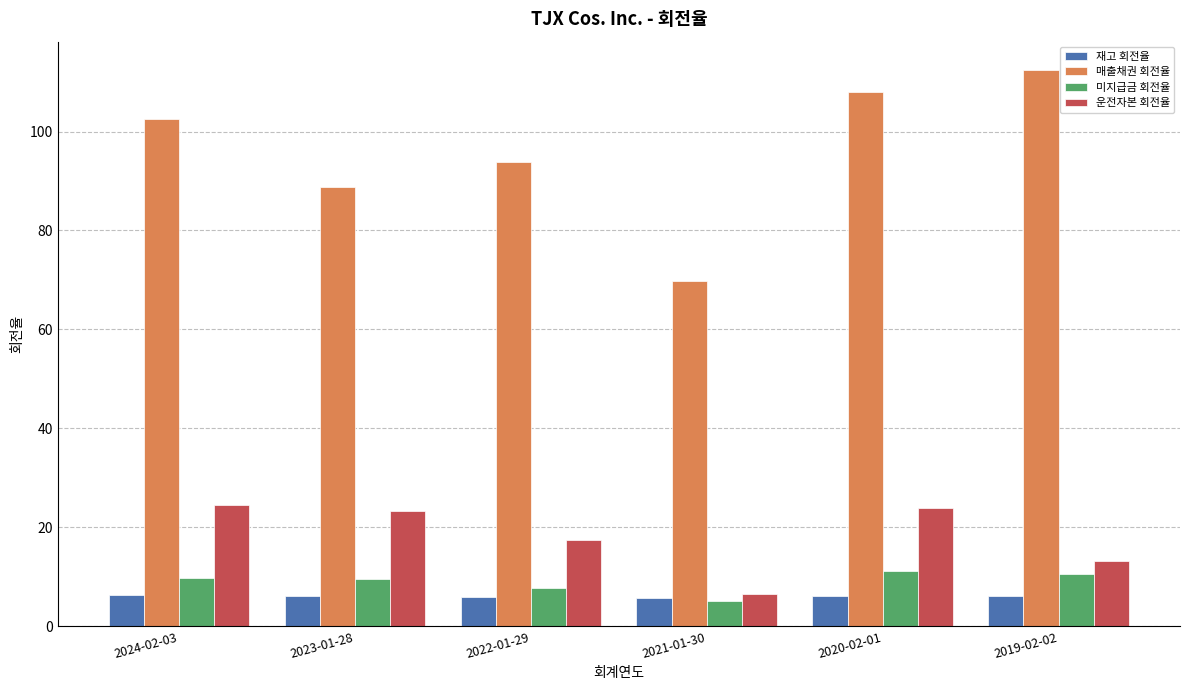

How many values in the 미지급금 회전율 series exceed 9?

4